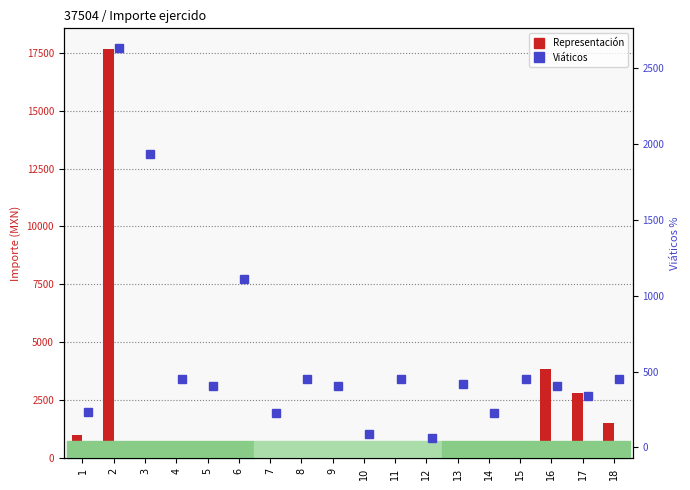

Is the value of Representación at 14 greater than the value of Viáticos at 7?

Yes